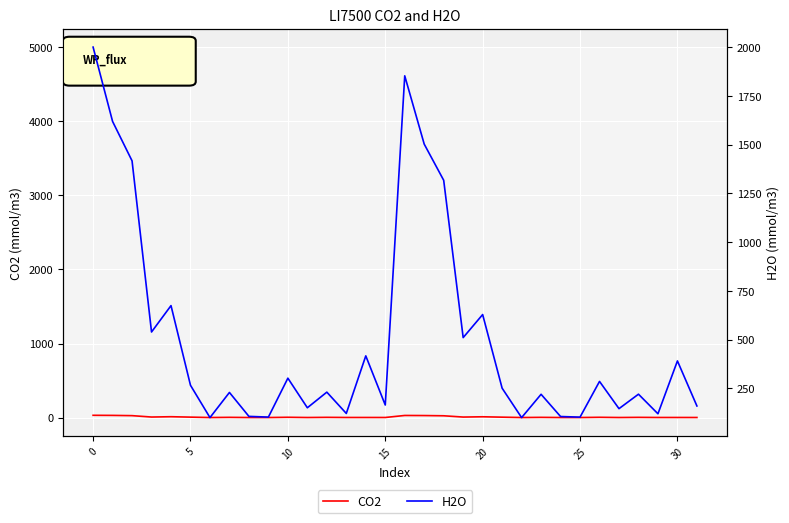

Is it true that H2O equals 346.8 at 21?

False